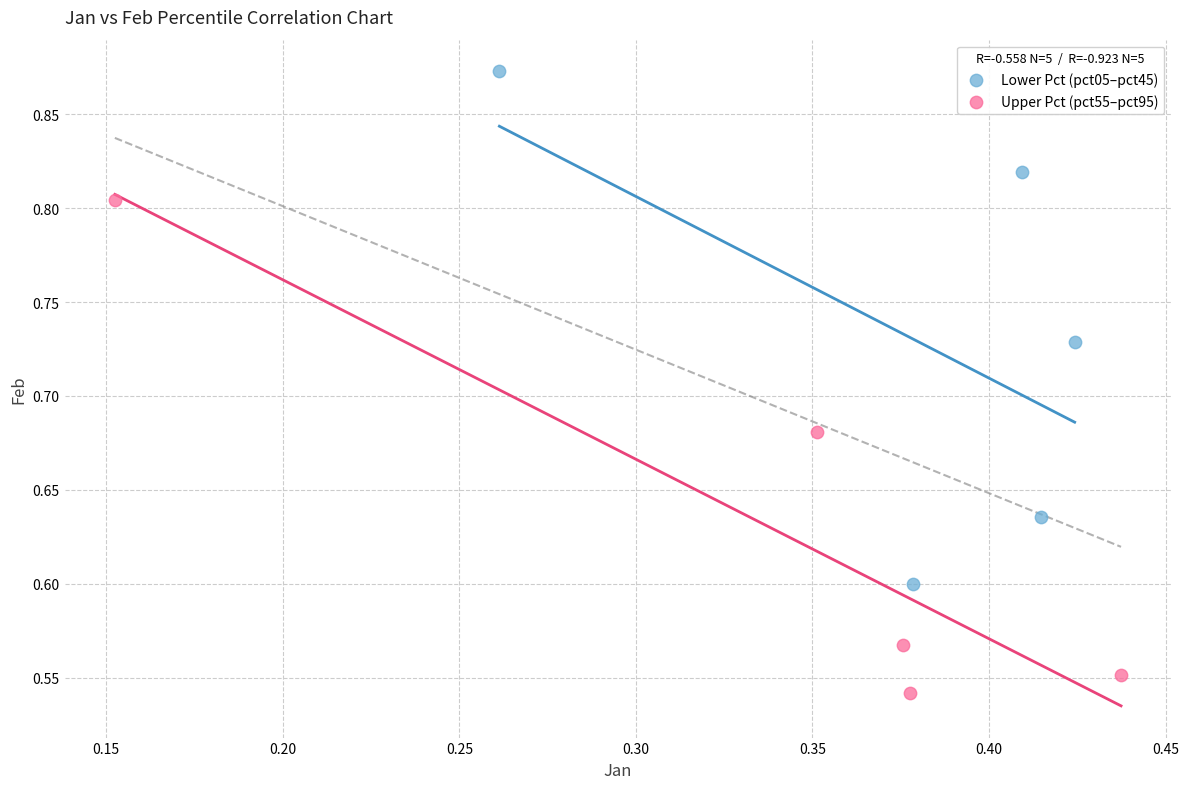

Which series reaches the maximum Y coordinate?

Lower Pct (pct05–pct45)